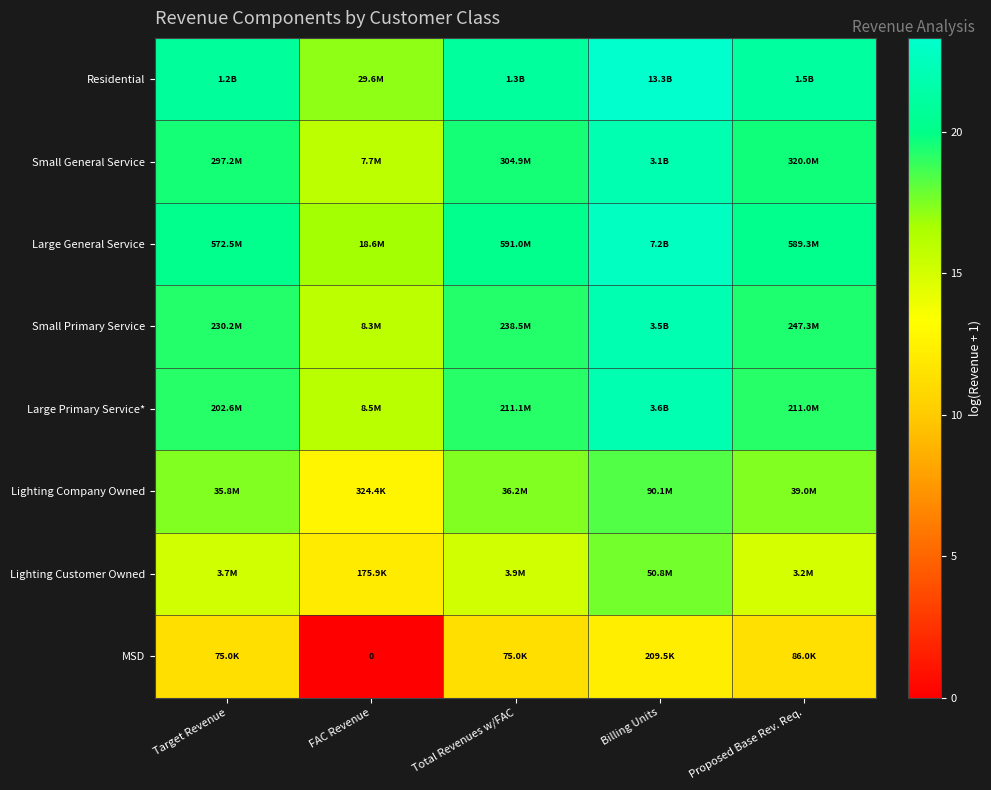

The Large General Service series shows 20.2 at Proposed Base Rev. Req.. True or false?

True